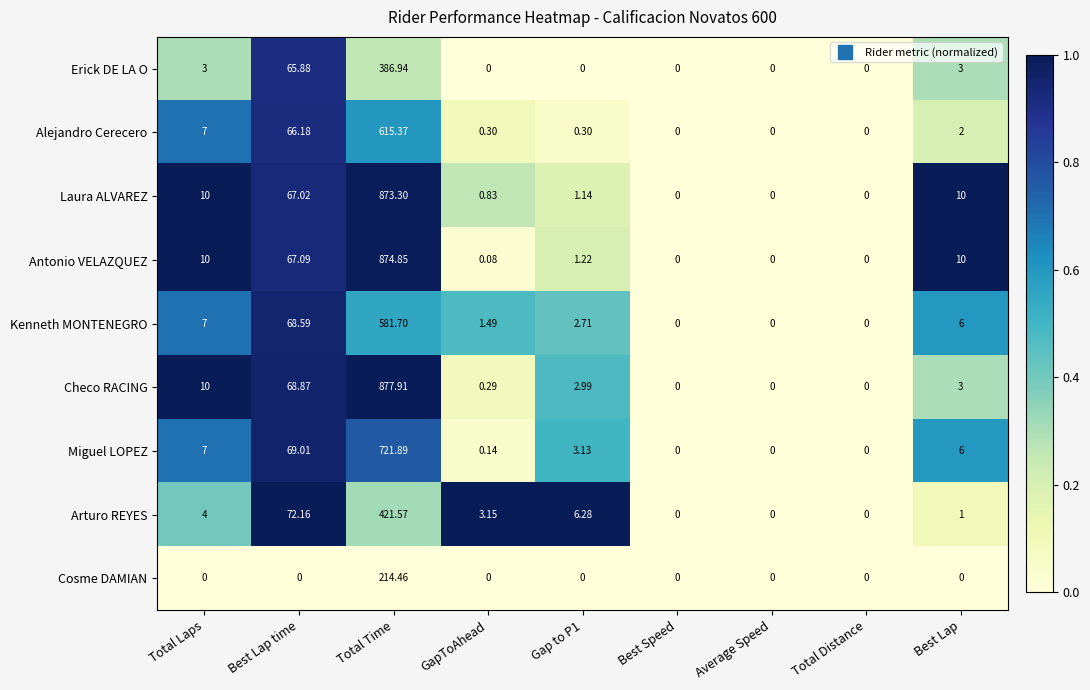

Which series changed the most between Best Lap time and Average Speed?

Arturo REYES